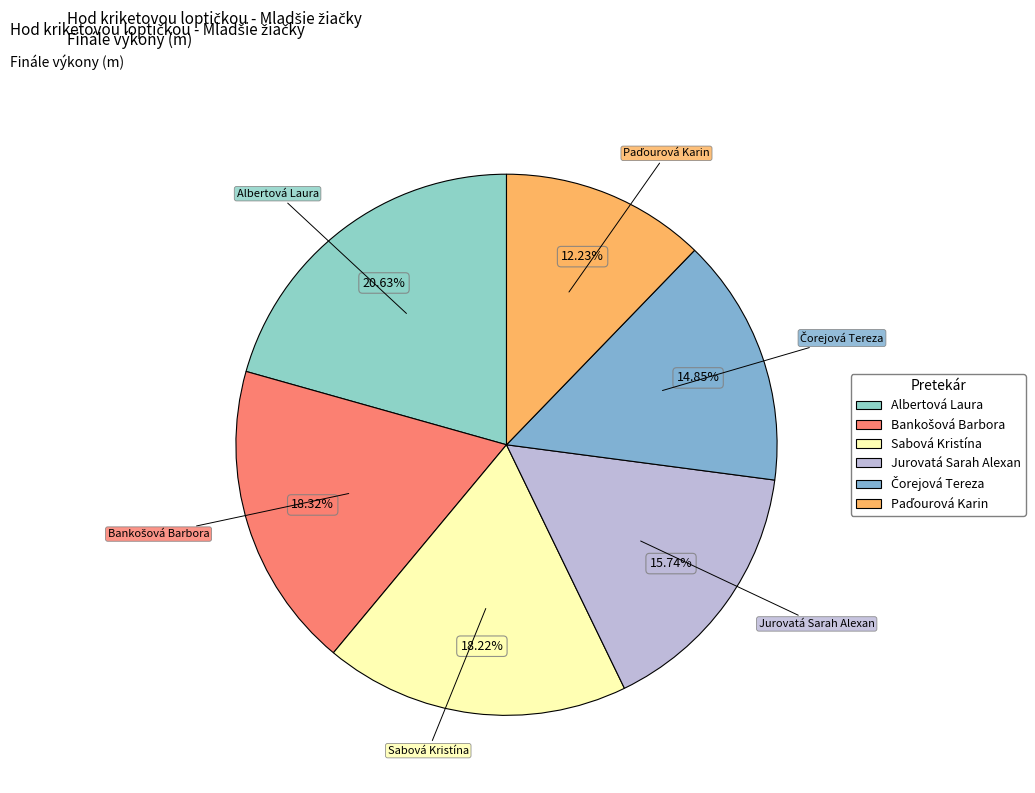

Is Sabová Kristína the majority of the pie?

No